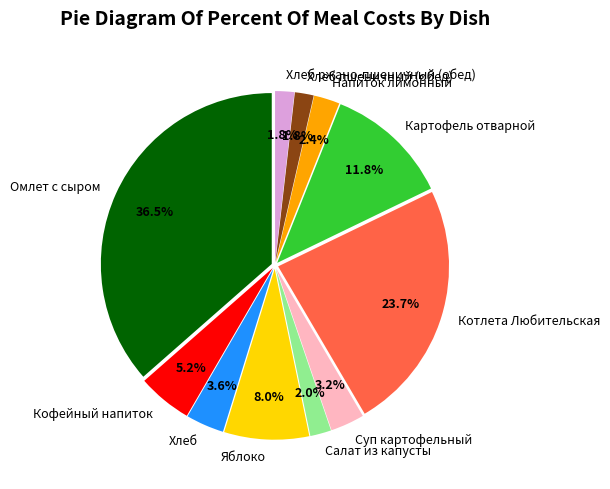

Which slice is the largest?

Омлет с сыром